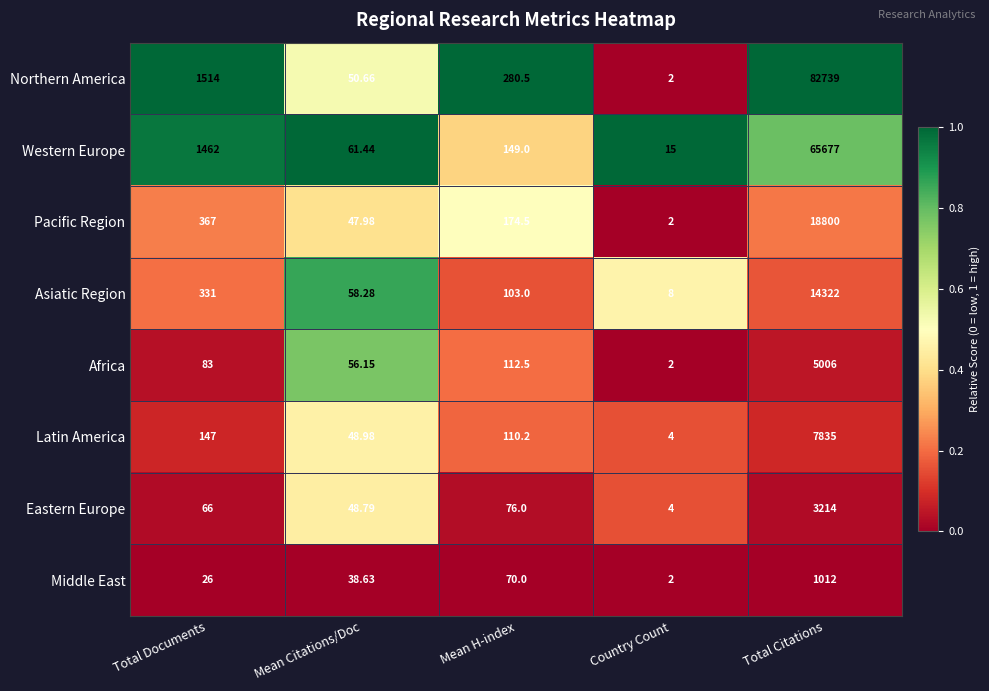

Which category has the lowest value across all series?

Country Count